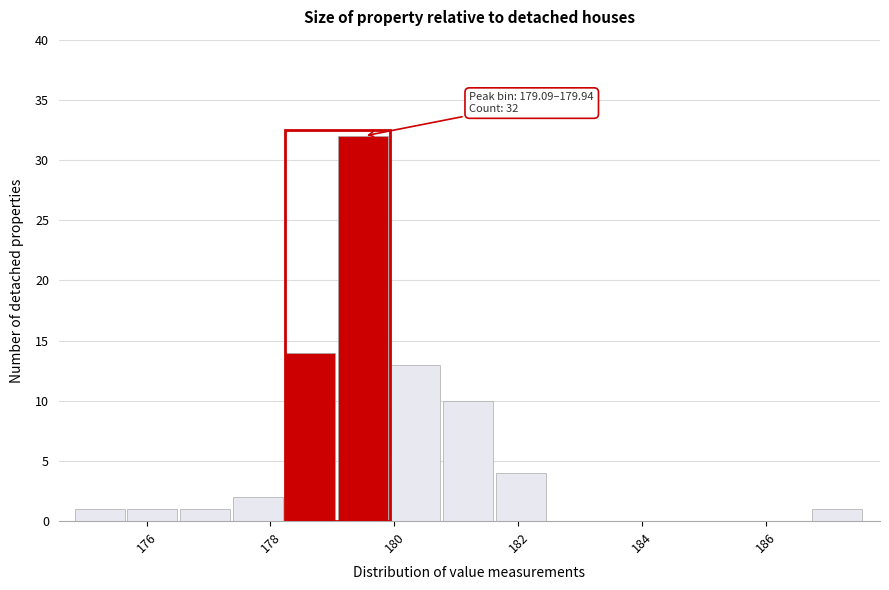

Over which range of the x-axis is the bar tallest?

179.0 to 180.0